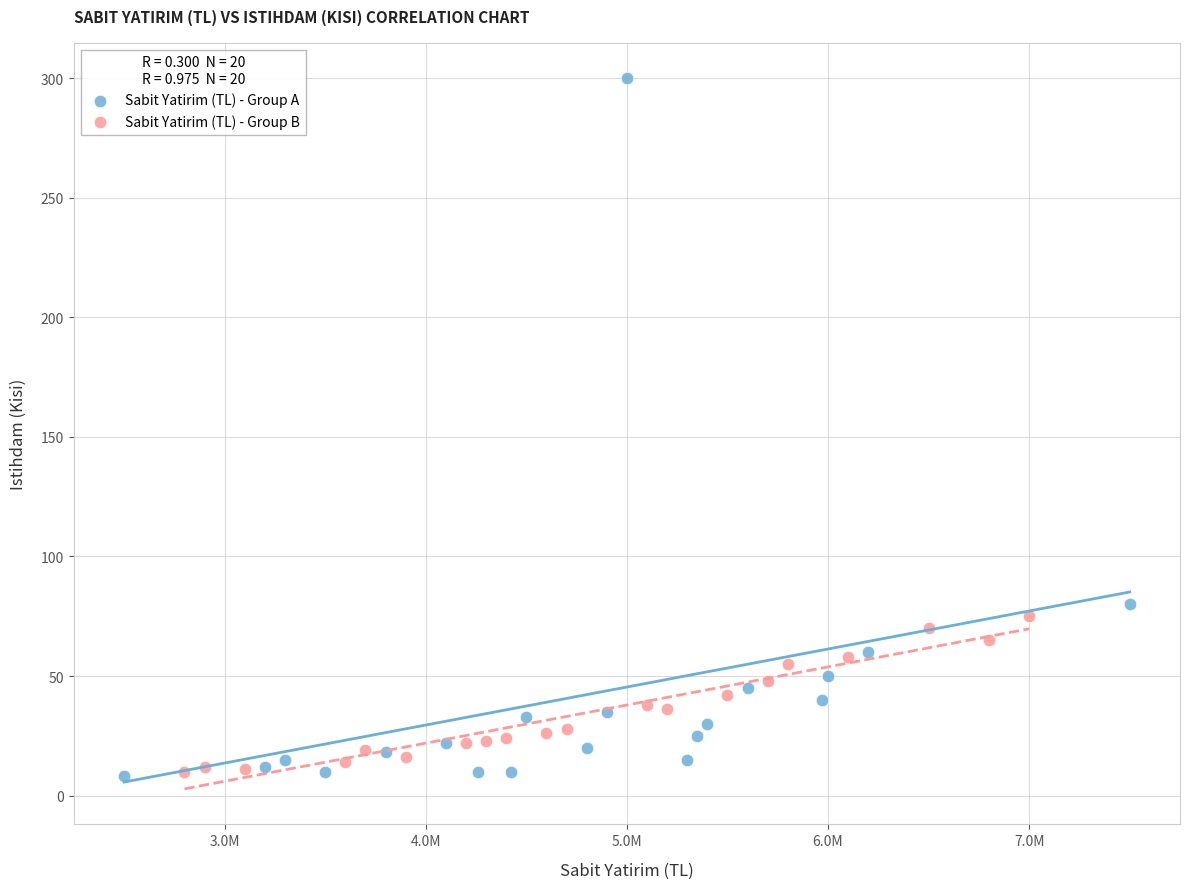

Which series has the widest spread of Y values?

Sabit Yatirim (TL) - Group A